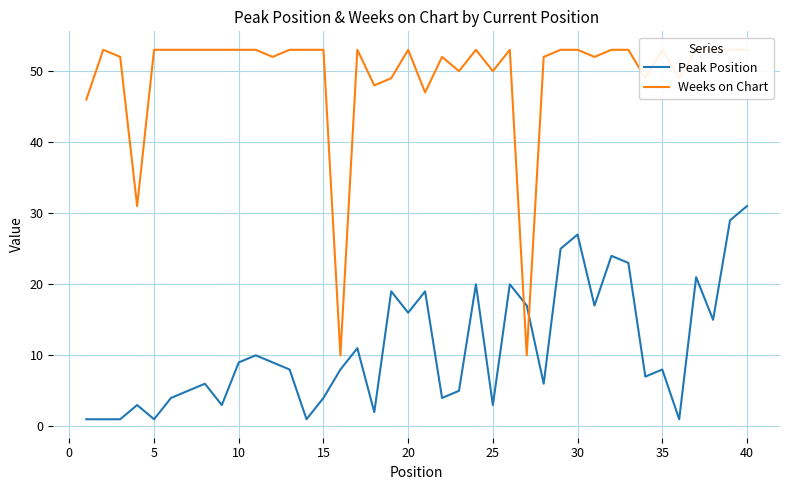

How many intersections are there between Peak Position and Weeks on Chart?

2